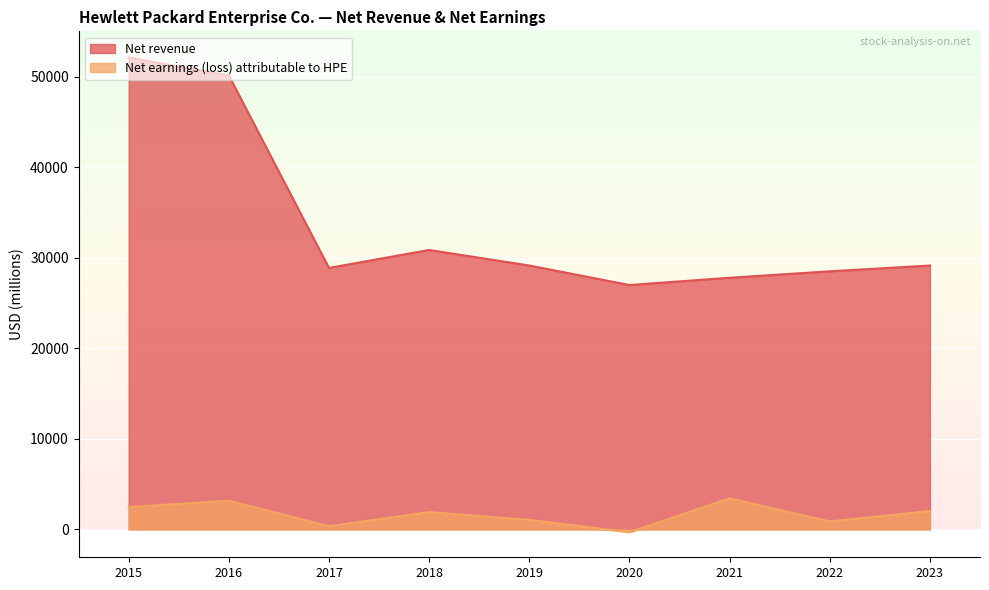

At how many categories does at least one series exceed 8298?

9